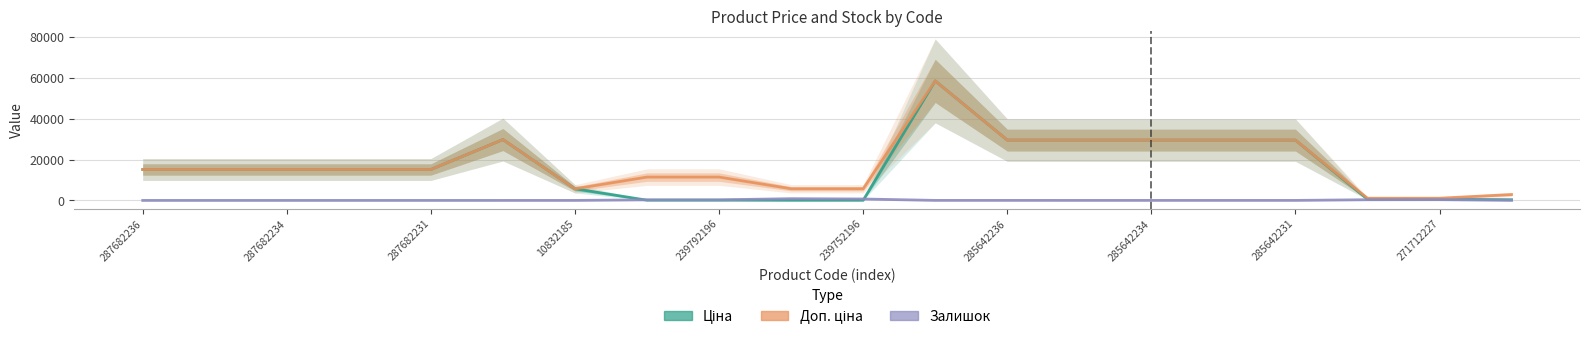

At how many categories does at least one series exceed 27683?

7